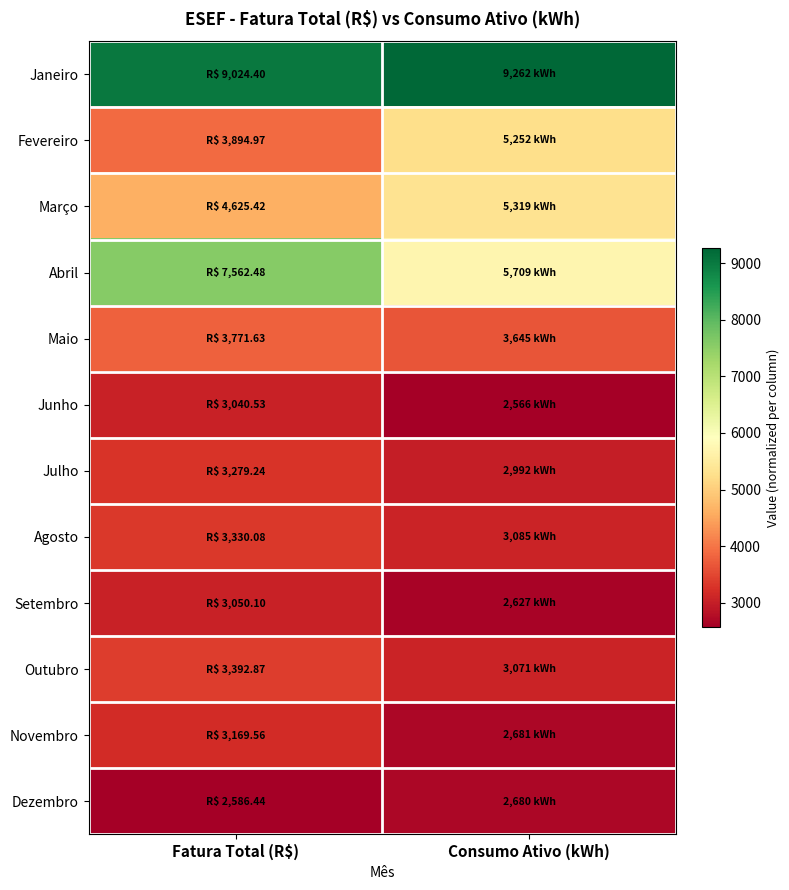

Reading right to left, transcribe all the data shown in this chart.

Janeiro: Consumo Ativo (kWh)=9262.0	Fatura Total (R$)=9024.4
Fevereiro: Consumo Ativo (kWh)=5252.0	Fatura Total (R$)=3895.0
Março: Consumo Ativo (kWh)=5319.0	Fatura Total (R$)=4625.4
Abril: Consumo Ativo (kWh)=5709.0	Fatura Total (R$)=7562.5
Maio: Consumo Ativo (kWh)=3645.0	Fatura Total (R$)=3771.6
Junho: Consumo Ativo (kWh)=2566.0	Fatura Total (R$)=3040.5
Julho: Consumo Ativo (kWh)=2992.0	Fatura Total (R$)=3279.2
Agosto: Consumo Ativo (kWh)=3085.0	Fatura Total (R$)=3330.1
Setembro: Consumo Ativo (kWh)=2627.0	Fatura Total (R$)=3050.1
Outubro: Consumo Ativo (kWh)=3071.0	Fatura Total (R$)=3392.9
Novembro: Consumo Ativo (kWh)=2681.0	Fatura Total (R$)=3169.6
Dezembro: Consumo Ativo (kWh)=2680.0	Fatura Total (R$)=2586.4